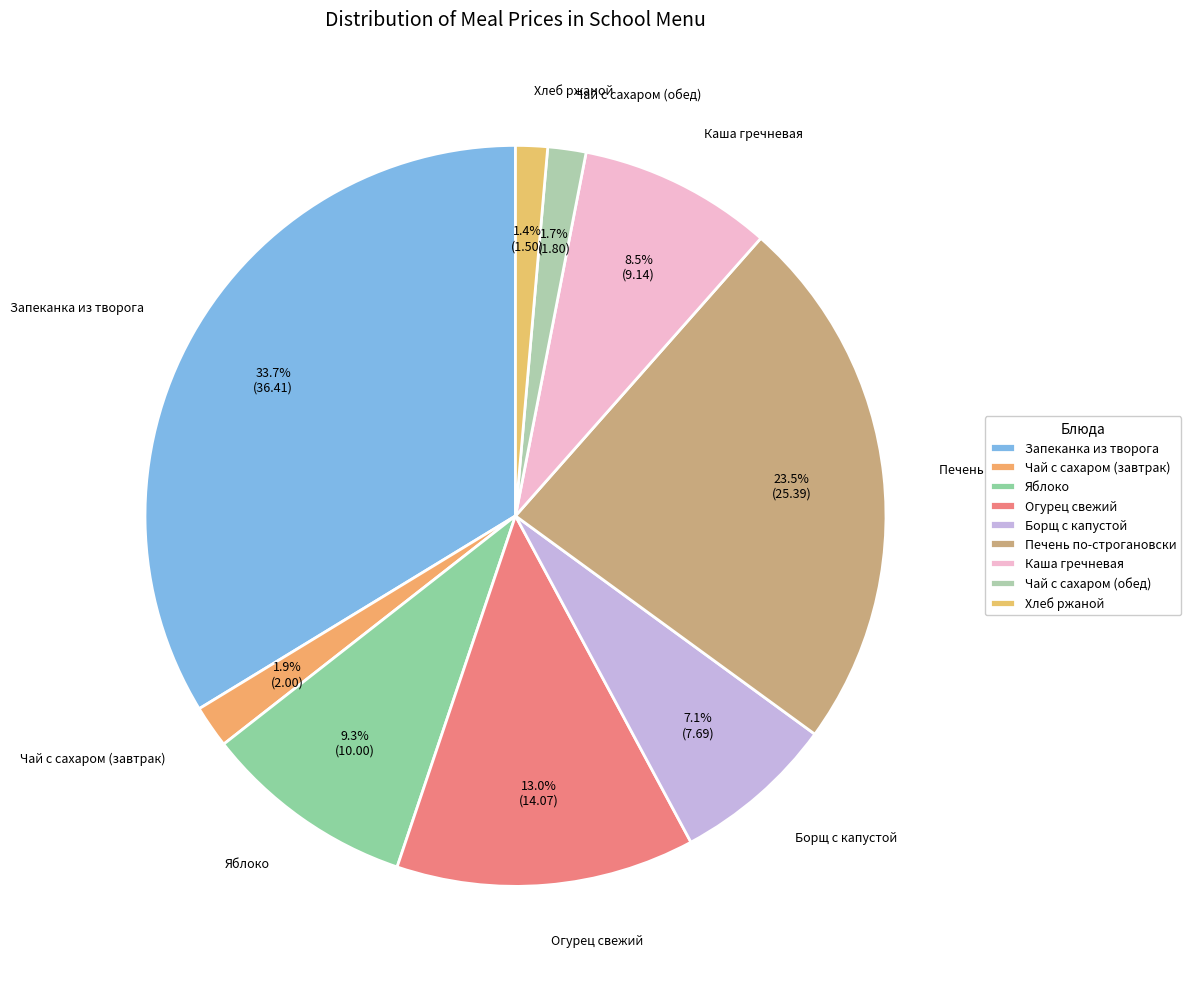

Rank the categories by value from highest to lowest.

Запеканка из творога, Печень по-строгановски, Огурец свежий, Яблоко, Каша гречневая, Борщ с капустой, Чай с сахаром (завтрак), Чай с сахаром (обед), Хлеб ржаной